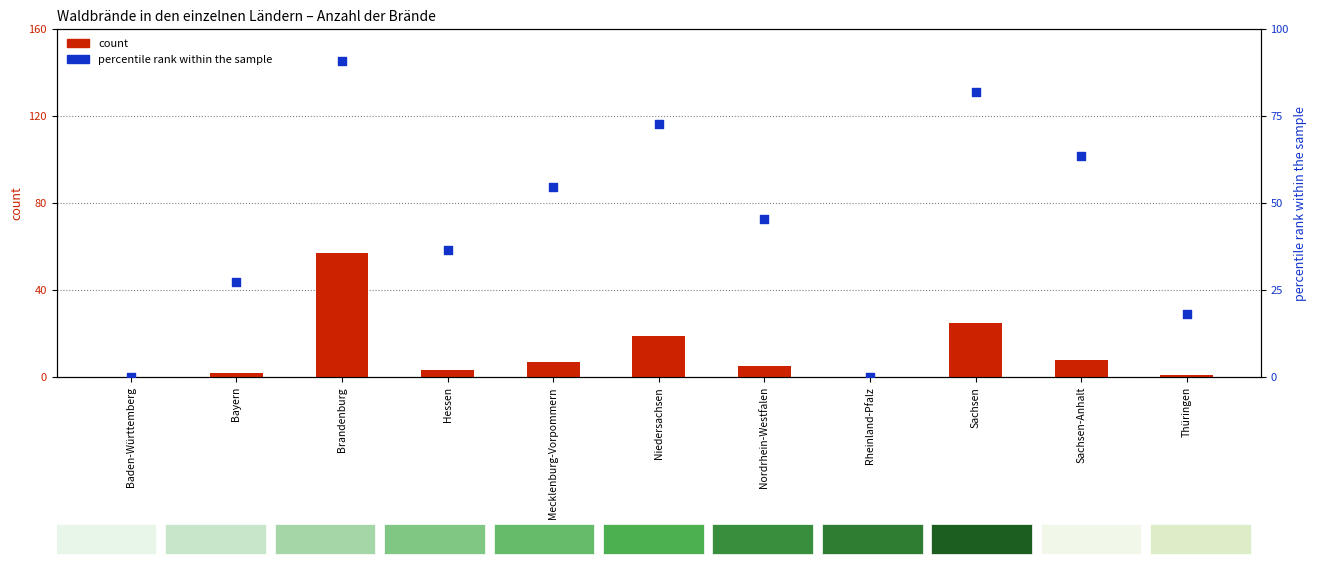

At how many categories does at least one series exceed 31?

7